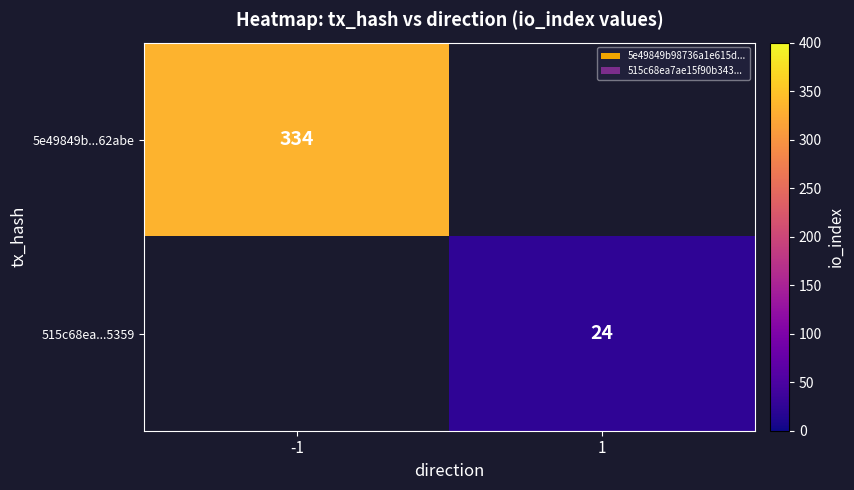

Is it true that 5e49849b...62abe equals 334 at -1?

True